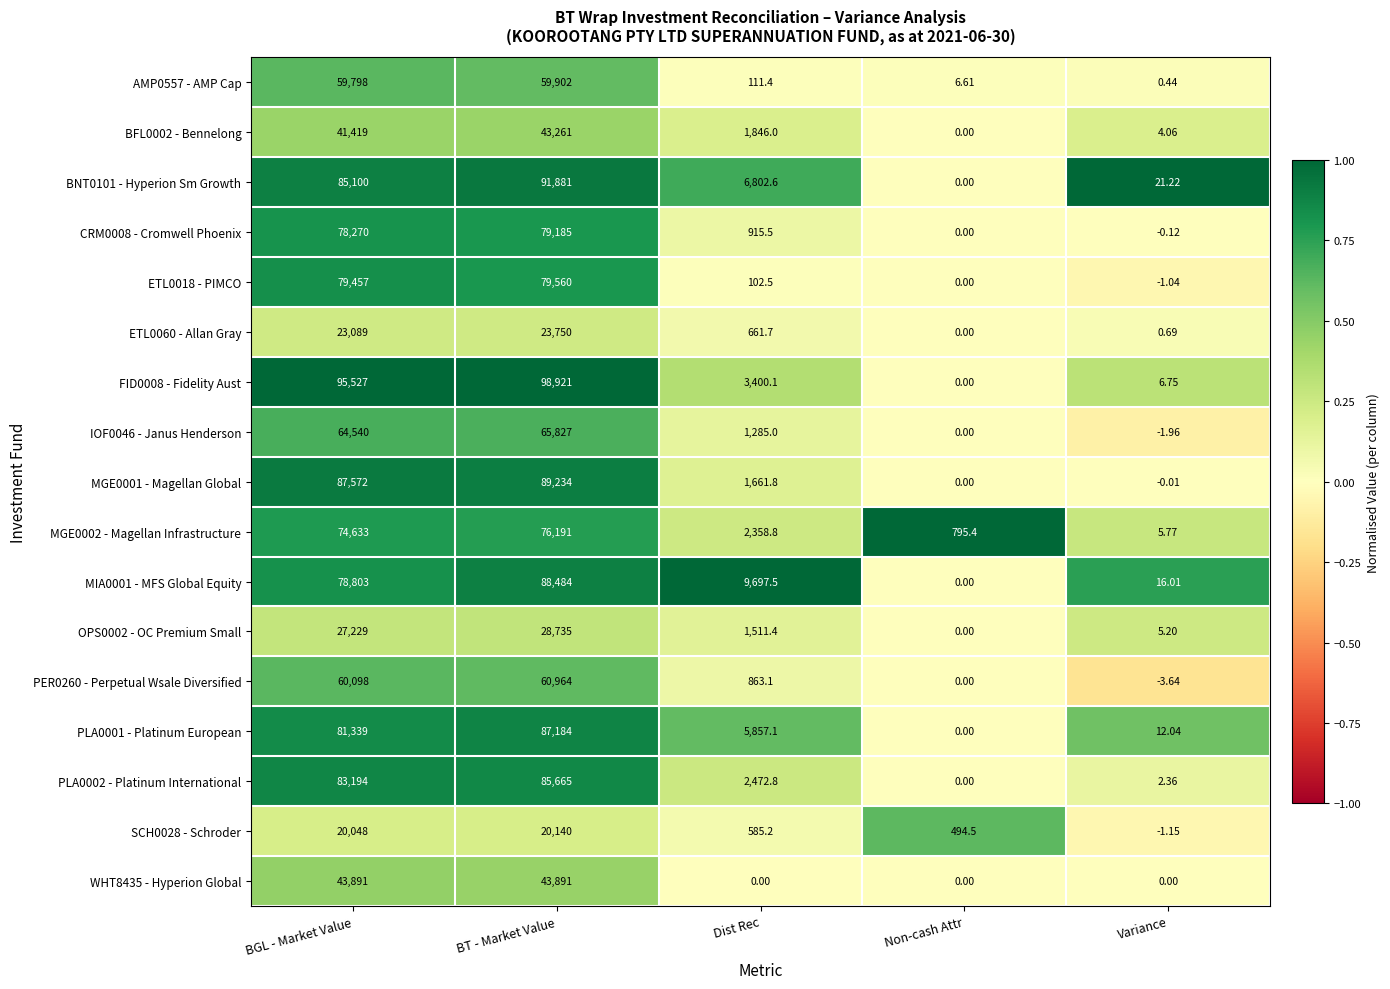

At BT - Market Value, list the series in order from smallest to largest.

SCH0028 - Schroder, ETL0060 - Allan Gray, OPS0002 - OC Premium Small, BFL0002 - Bennelong, WHT8435 - Hyperion Global, AMP0557 - AMP Cap, PER0260 - Perpetual Wsale Diversified, IOF0046 - Janus Henderson, MGE0002 - Magellan Infrastructure, CRM0008 - Cromwell Phoenix, ETL0018 - PIMCO, PLA0002 - Platinum International, PLA0001 - Platinum European, MIA0001 - MFS Global Equity, MGE0001 - Magellan Global, BNT0101 - Hyperion Sm Growth, FID0008 - Fidelity Aust